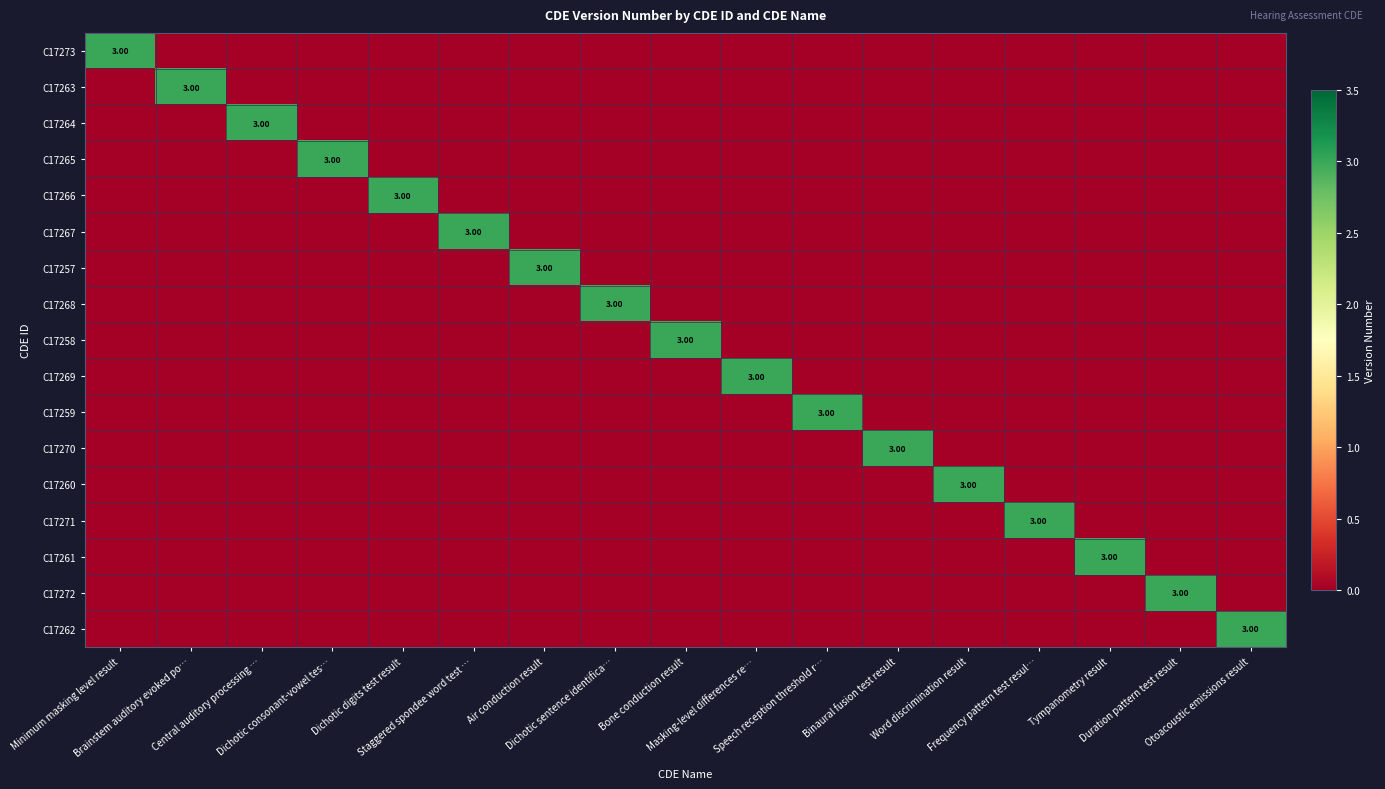

The C17269 series shows 1 at Tympanometry result. True or false?

False